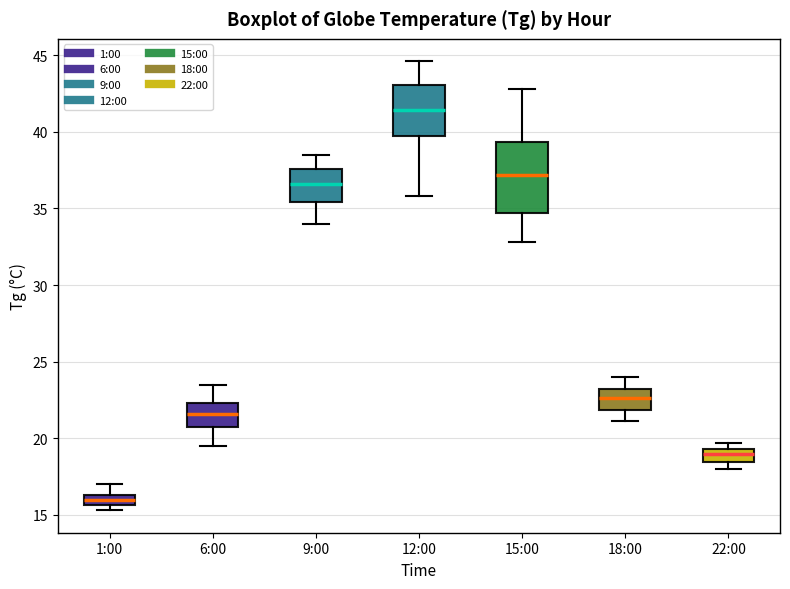

Where does the lower whisker of the box for 15:00 end on the y-axis? The values are not printed on the chart, so give them approximately, as read against the axis.

33.0